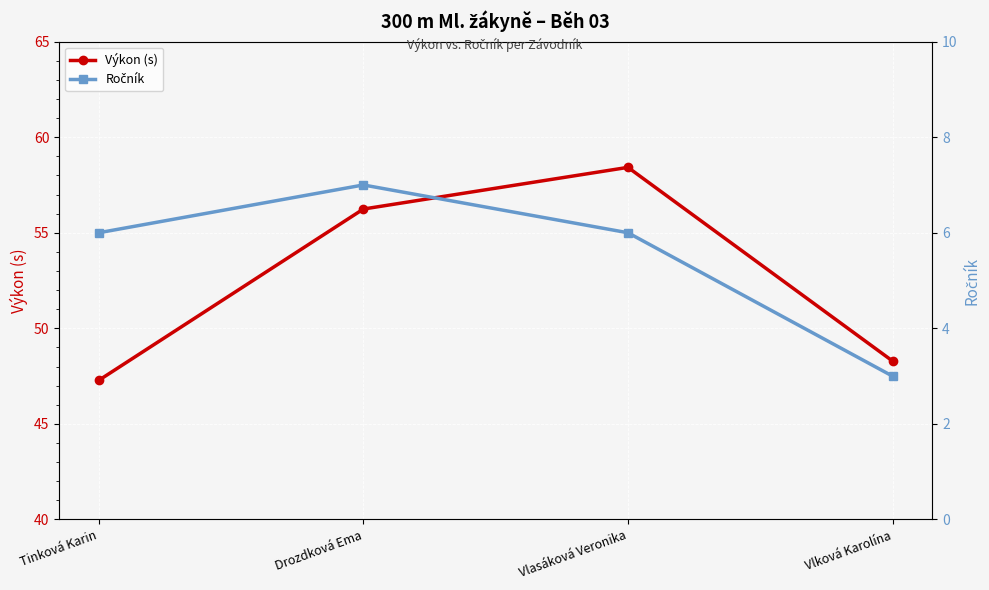

True or false: Ročník has a value of 6.0 at Vlasáková Veronika.

True